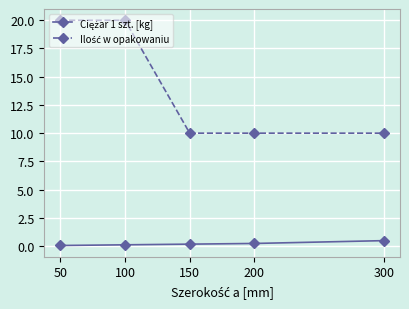

What is the total value across all series at 300?

10.5